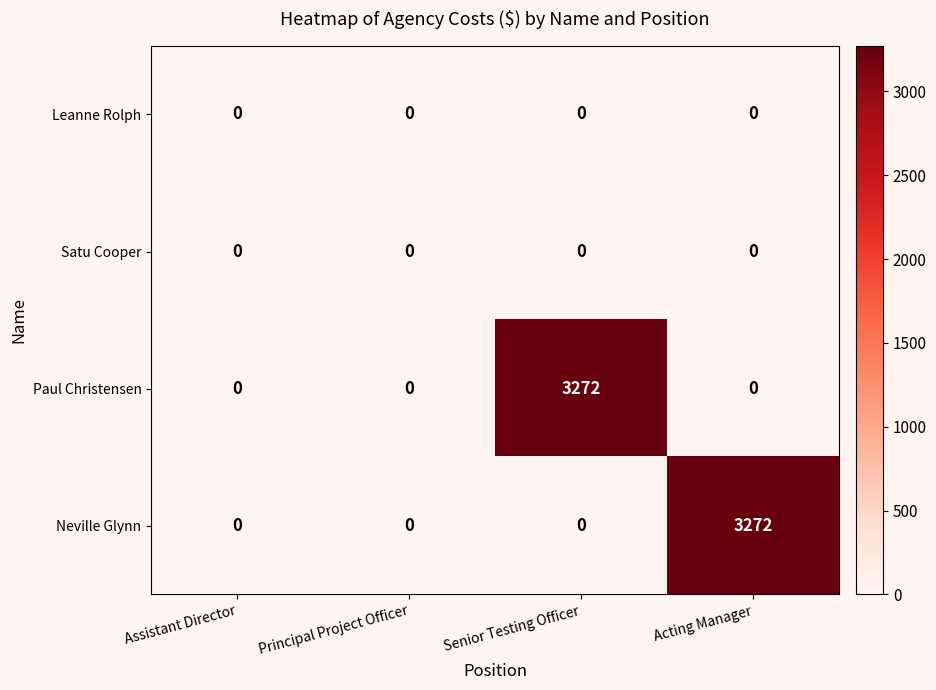

Count the number of categories in the chart.

4